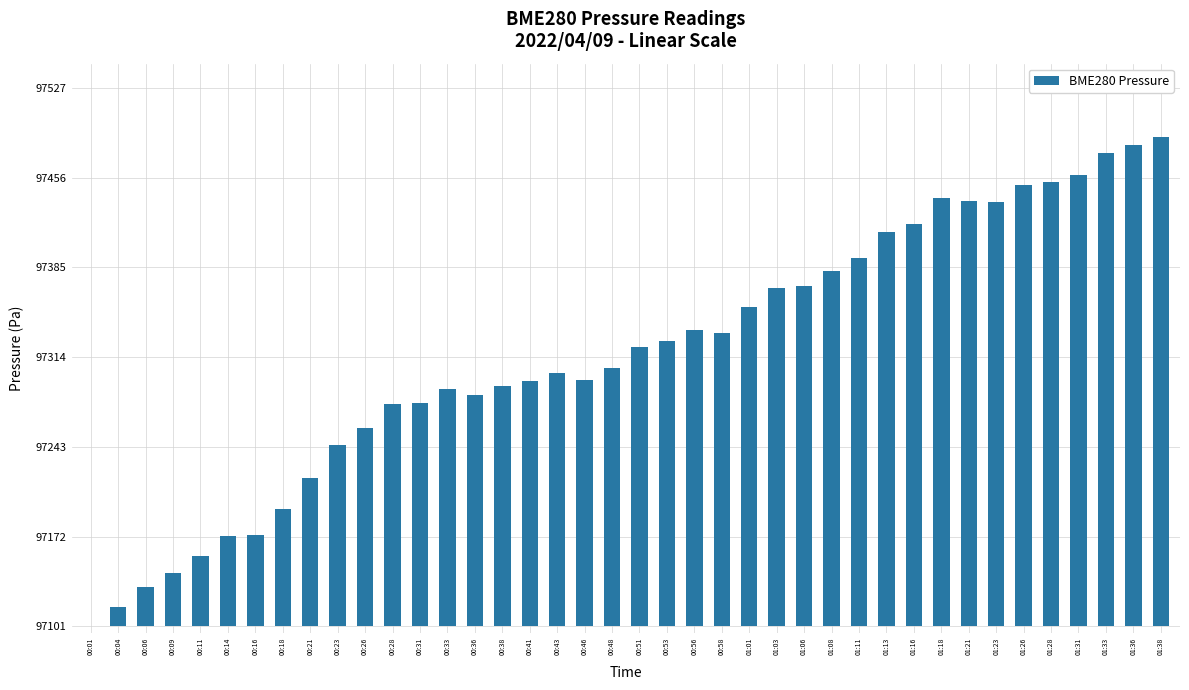

Between 00:36 and 00:41, which is larger?

00:41